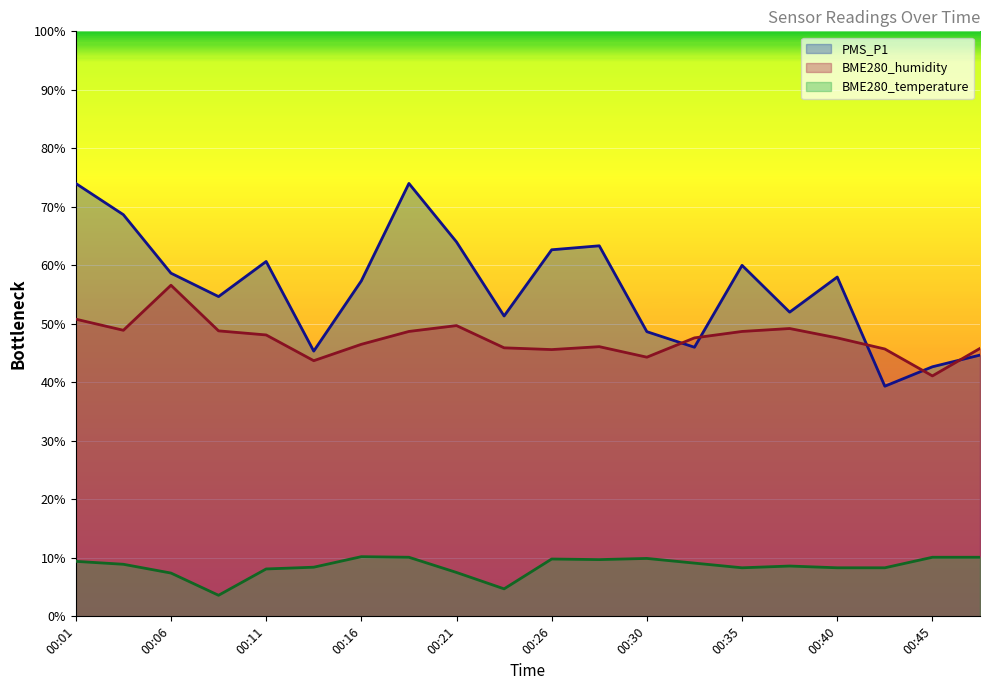

Which label corresponds to the largest value in the chart?

00:01